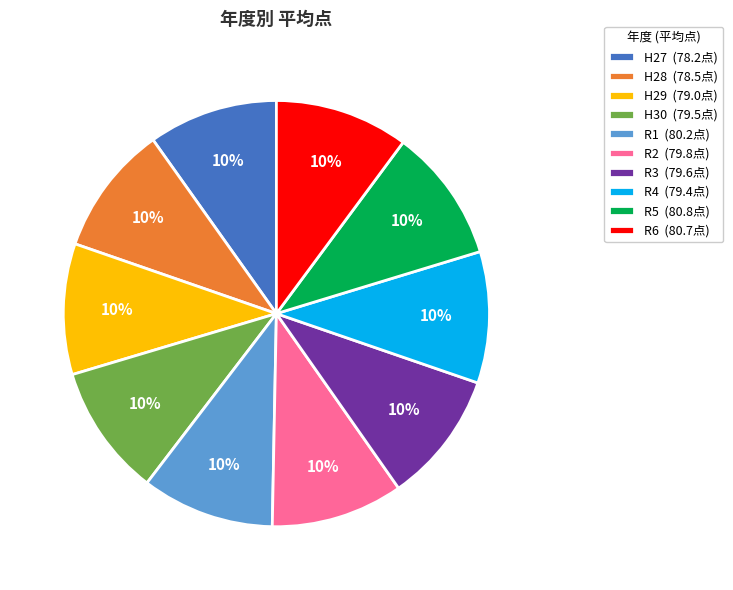

Combined, do H29 and R2 account for over 50%?

No